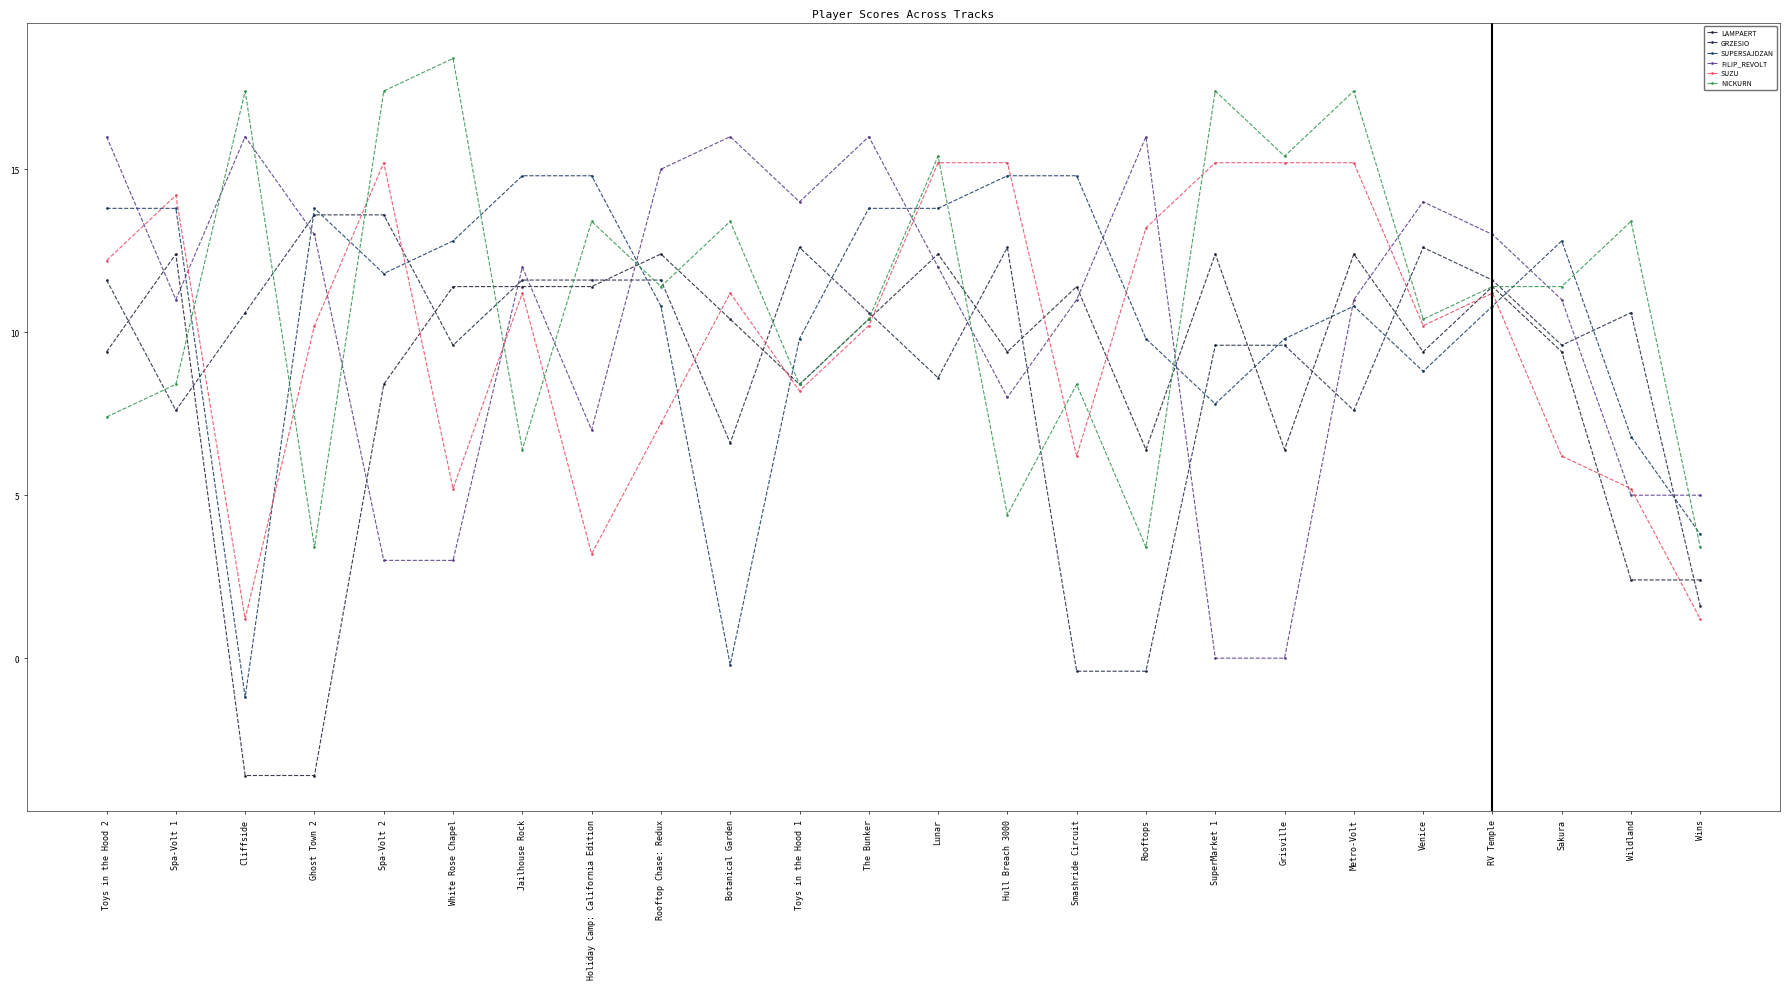

In SUPERSAJDZAN, how many points are higher than both neighbors (excluding endpoints)?

3